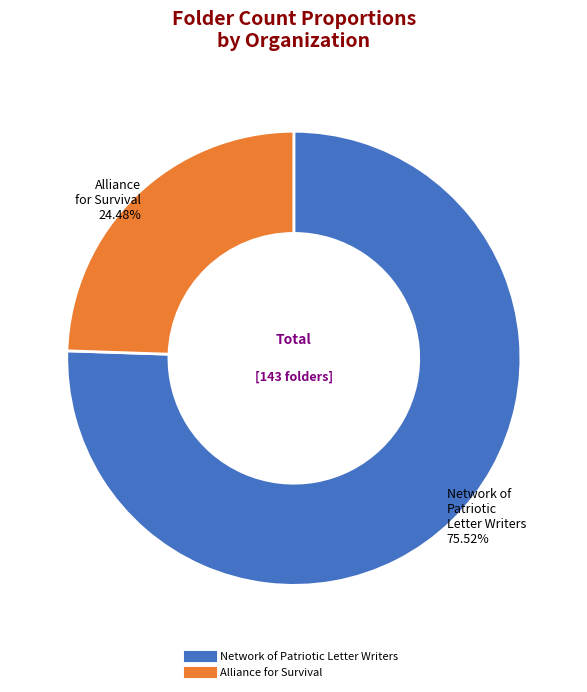

True or false: Network of Patriotic Letter Writers accounts for 90% of the total.

False